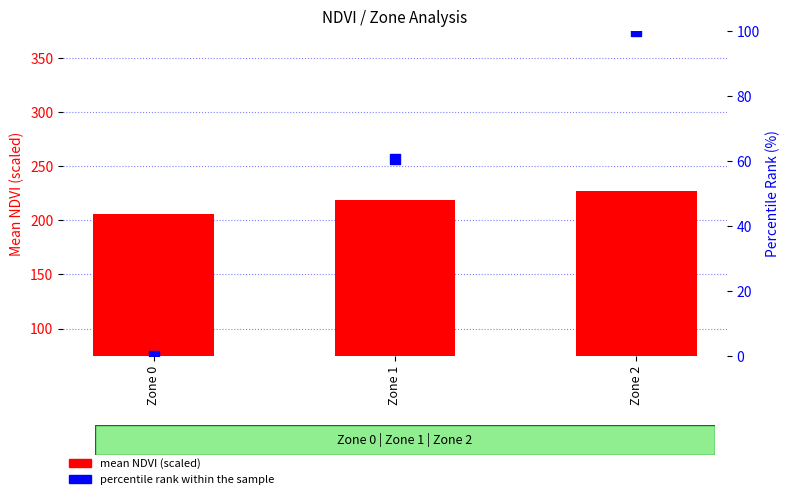

At which category is the sum across all series the highest?

Zone 2